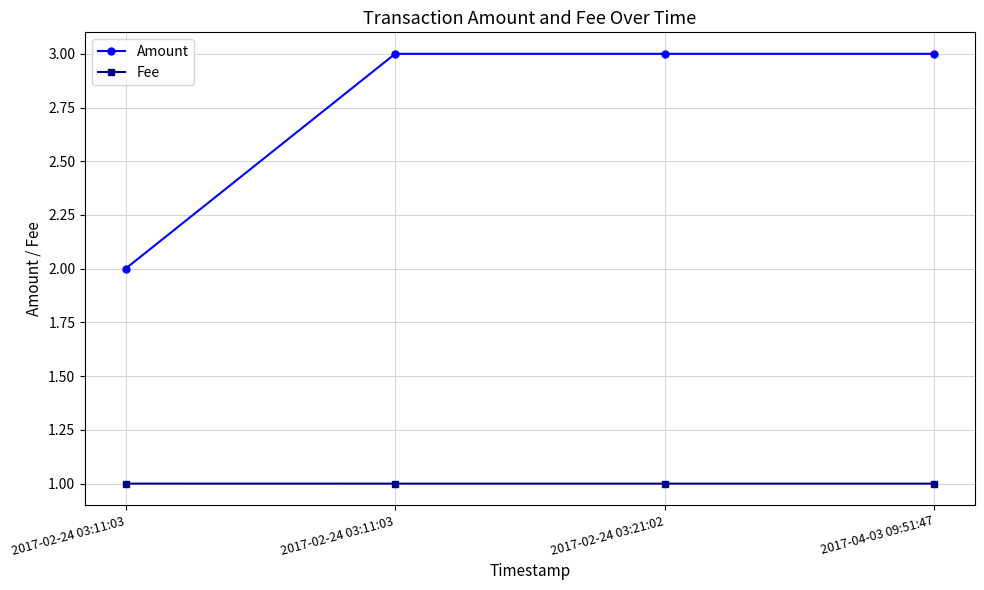

What is the label of the 3rd point from the right?

2017-02-24 03:11:03